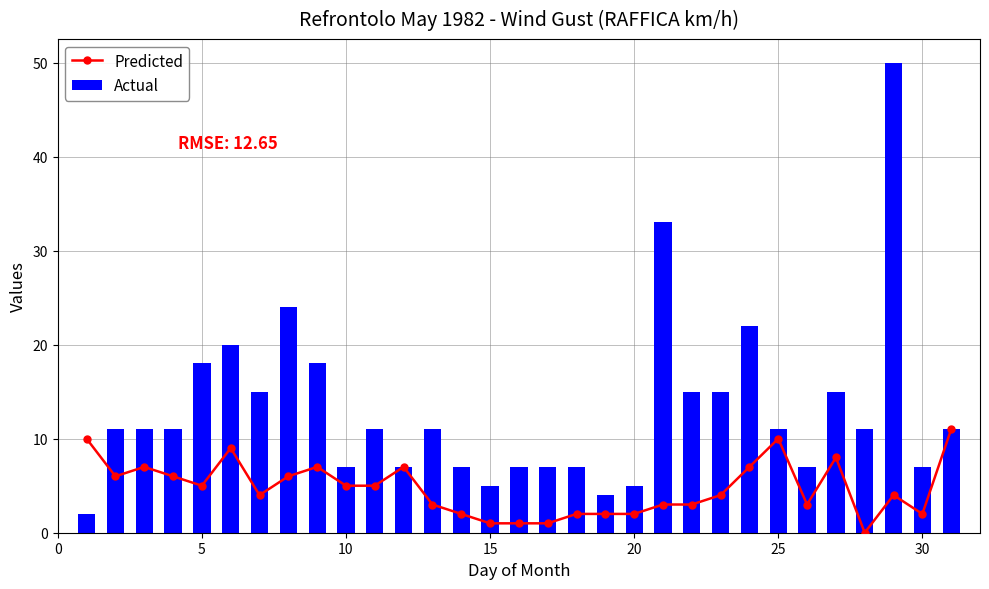

What is the difference between the maximum and second lowest values in the Actual series?

46